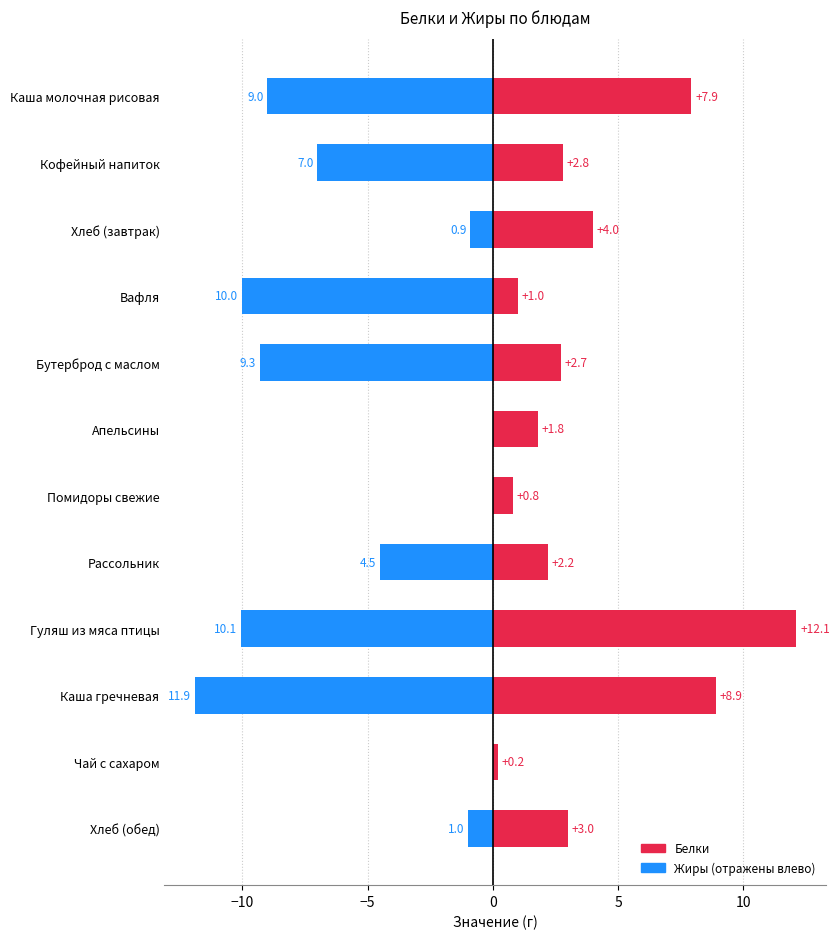

What is the value of the Белки bar at the 7th from the left?

0.8